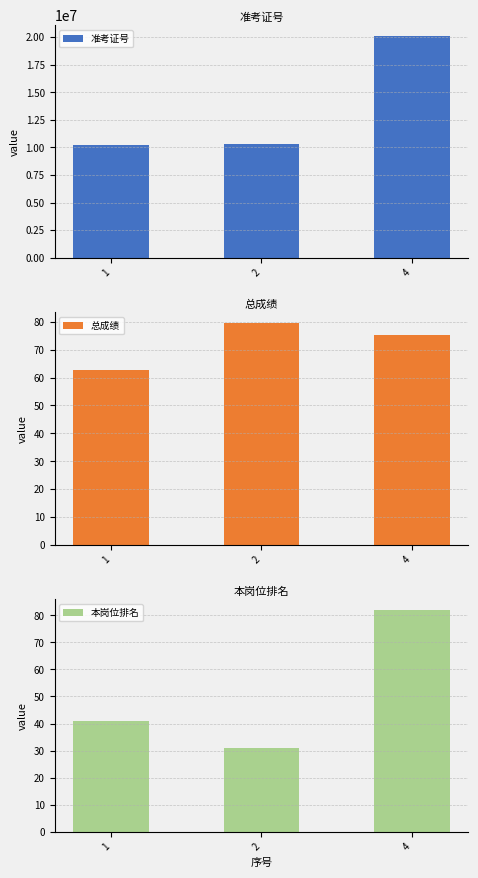

True or false: 准考证号 has a value of 10307703.0 at 2.

True